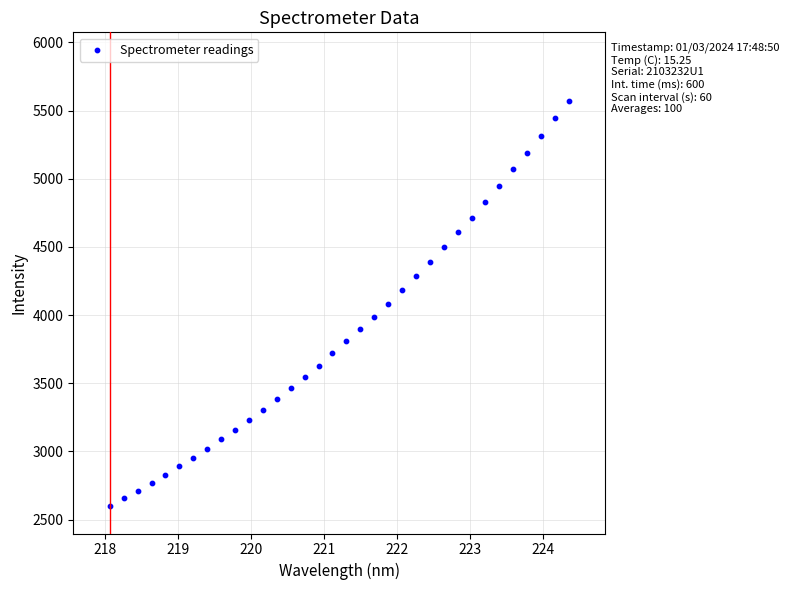

What is the range of Y values (max minus min)?

2975.6